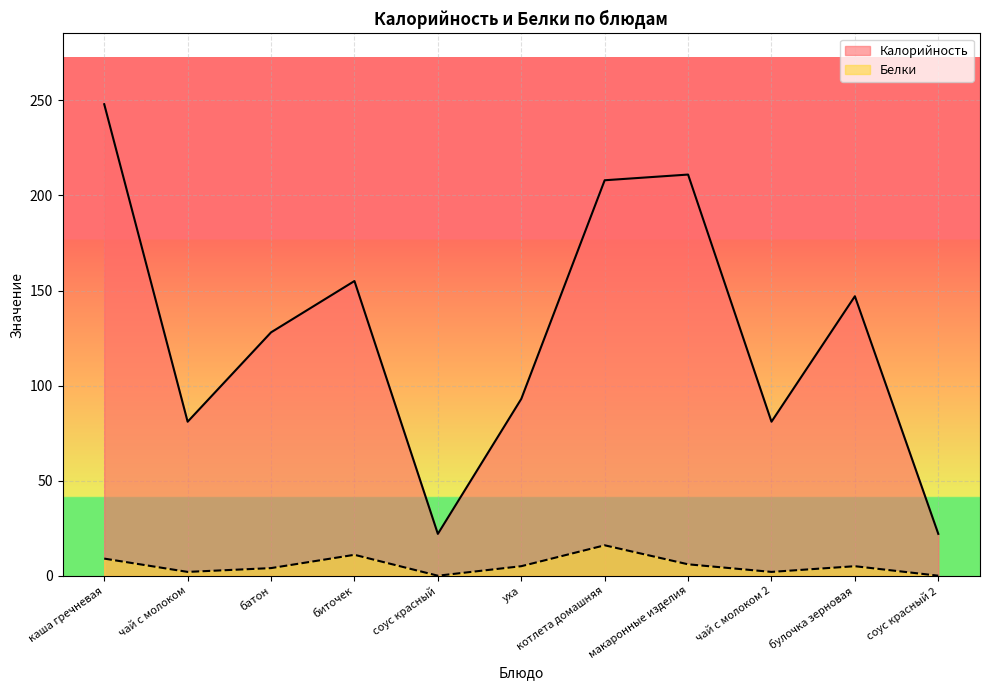

True or false: Белки and Калорийность cross at least once.

False